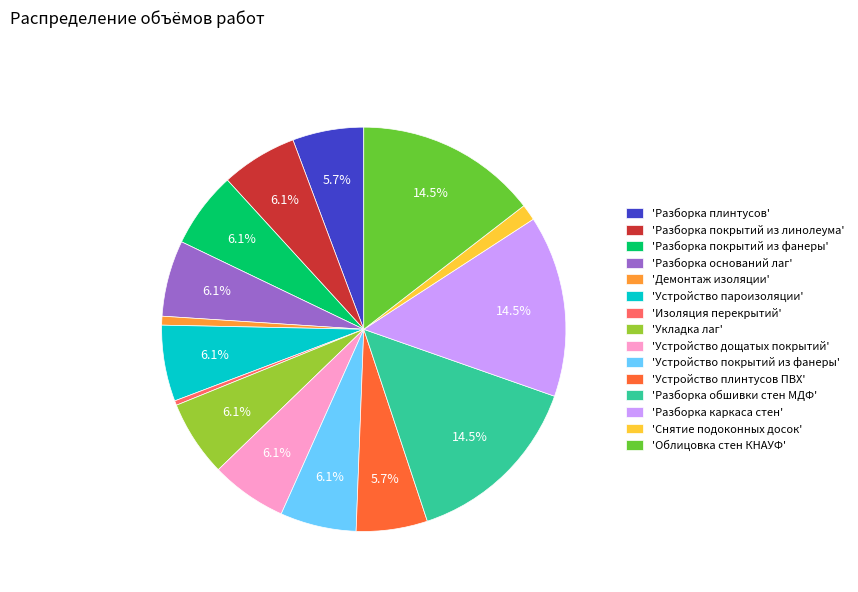

Is there any slice that represents more than half of the pie?

No